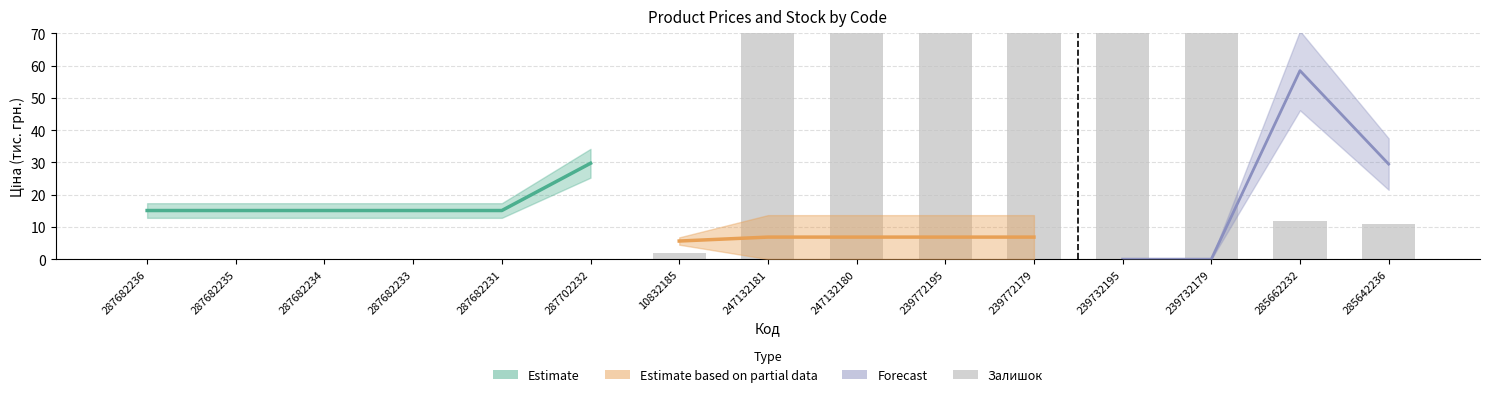

How many positive values are there?

9